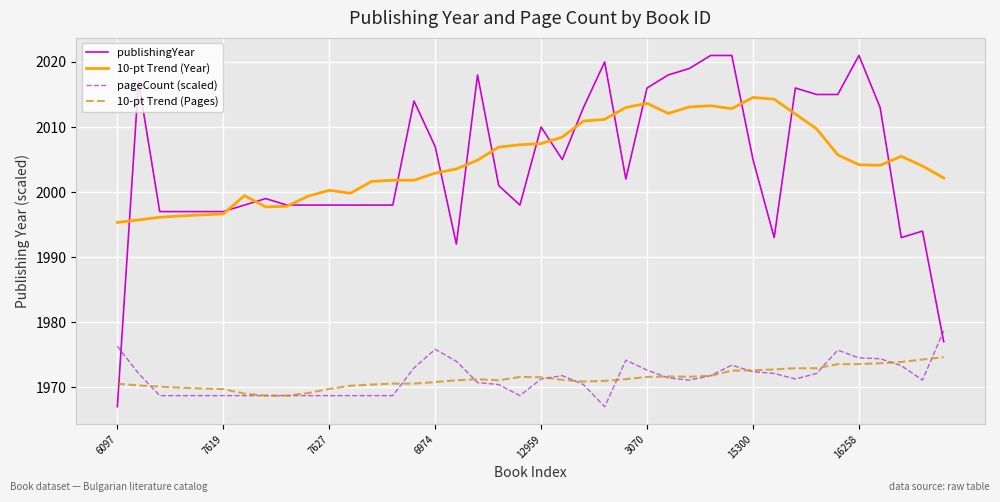

What are all the series names shown in the legend?

publishingYear, 10-pt Trend (Year), pageCount (scaled), 10-pt Trend (Pages)